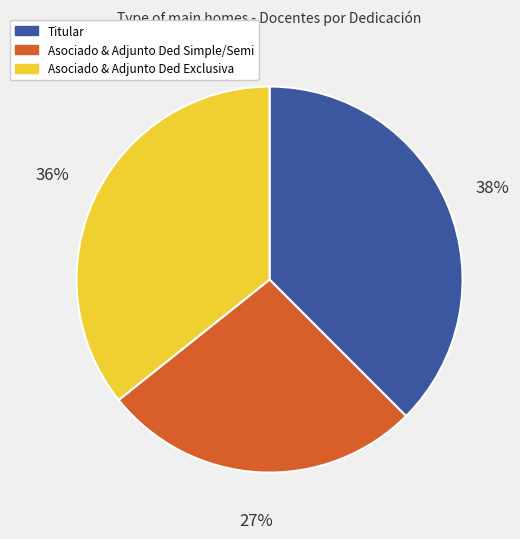

Is there a majority slice in this chart?

No